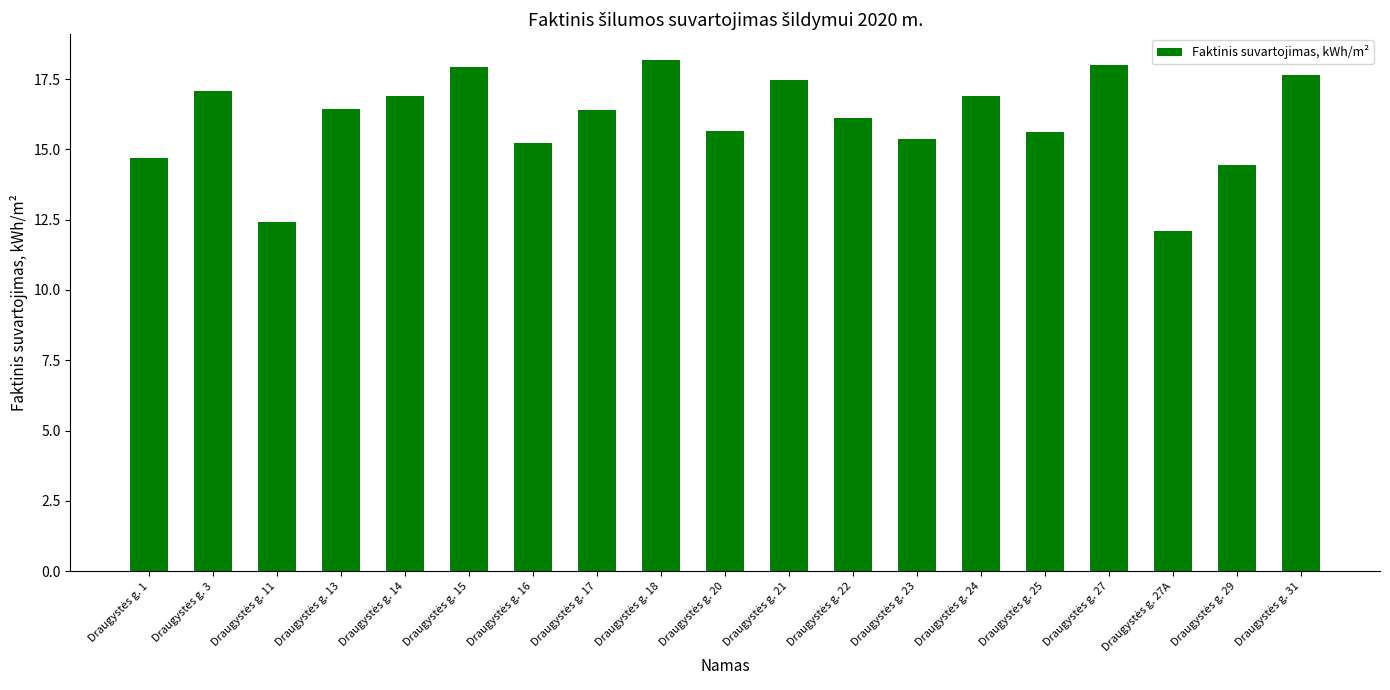

What is the value of the 8th bar from the left?

16.4